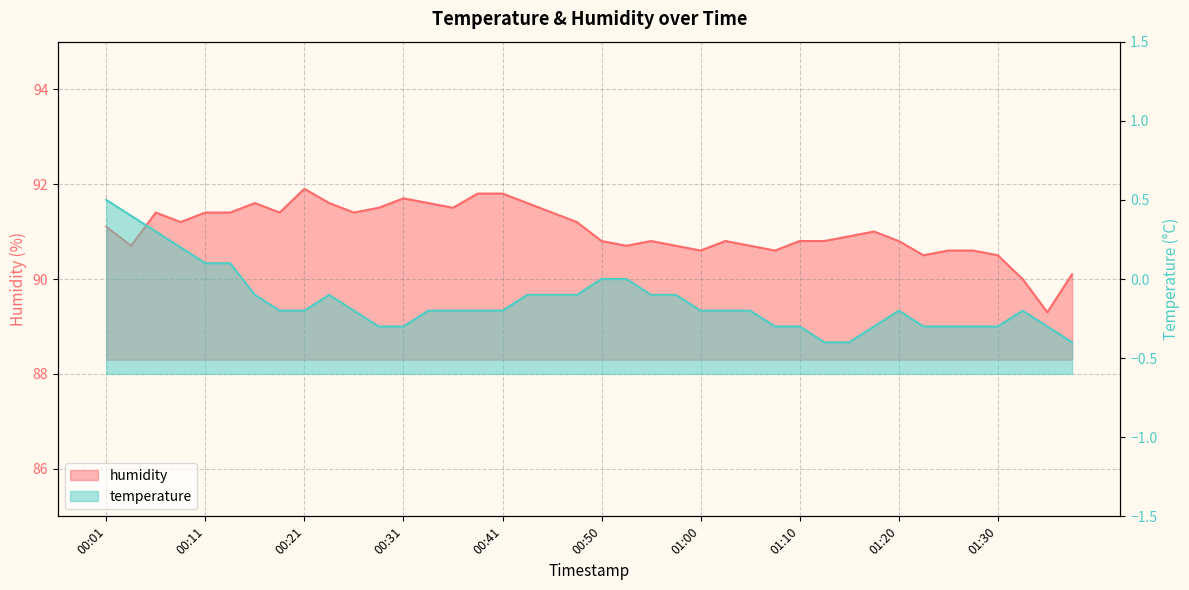

Which category has the lowest value across all series?

01:13